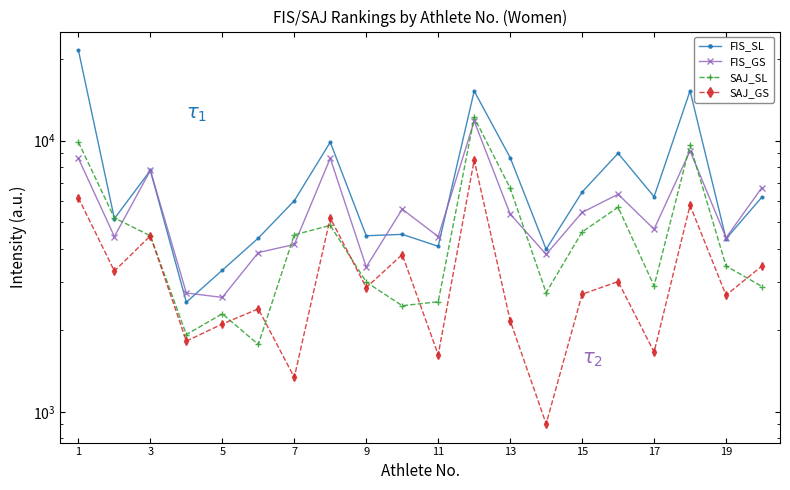

At how many categories does at least one series exceed 7541?

7